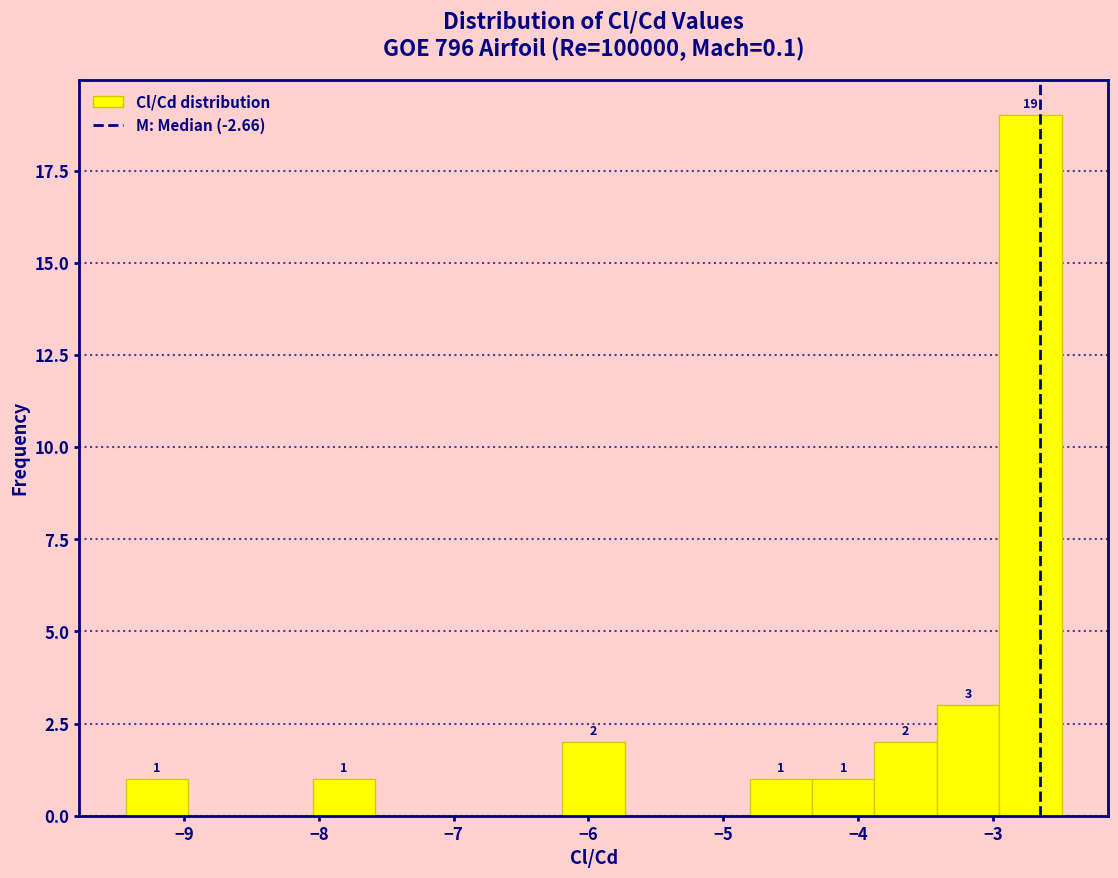

Which range on the x-axis has the tallest bar?

-3.0 to -2.5